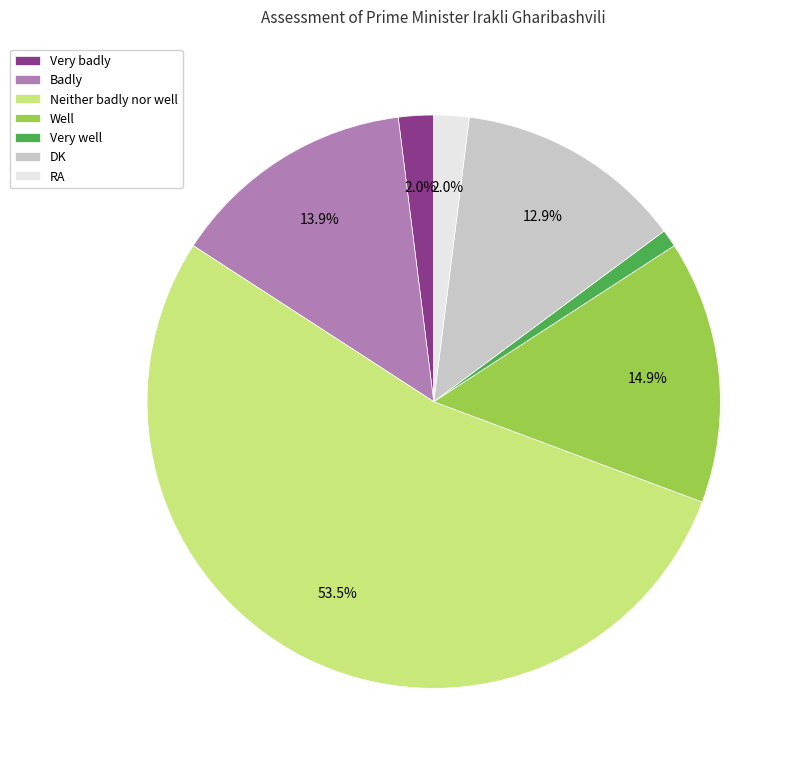

What percentage is the Very well slice, to the nearest percent?

1%